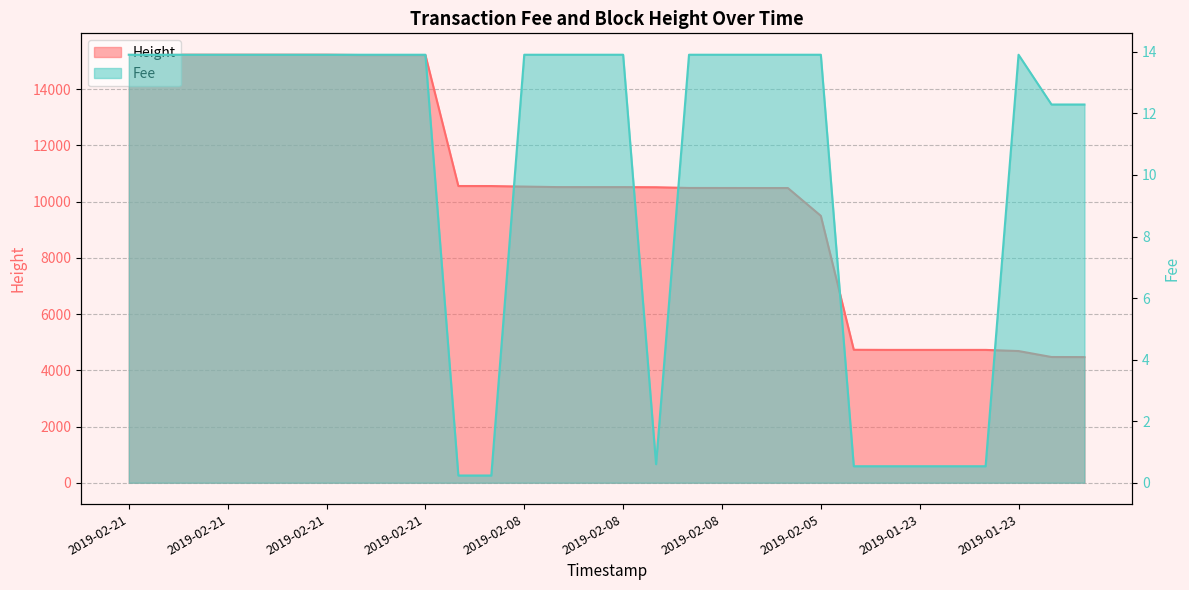

List the labels in order of Fee value, smallest first.

2019-02-08 20:56:52, 2019-02-08 20:55:23, 2019-01-23 14:49:21, 2019-01-23 14:31:22, 2019-01-23 14:31:22, 2019-01-23 14:31:22, 2019-01-23 14:31:22, 2019-02-08 18:19:24, 2019-01-22 21:15:40, 2019-01-22 21:10:40, 2019-02-21 21:49:38, 2019-02-21 21:49:38, 2019-02-21 21:49:38, 2019-02-21 21:49:38, 2019-02-21 21:49:38, 2019-02-21 21:49:38, 2019-02-21 21:49:38, 2019-02-21 20:56:22, 2019-02-21 20:56:22, 2019-02-21 20:56:22, 2019-02-08 20:01:44, 2019-02-08 18:55:19, 2019-02-08 18:53:00, 2019-02-08 18:53:00, 2019-02-08 16:40:19, 2019-02-08 16:34:09, 2019-02-08 16:27:47, 2019-02-08 16:27:47, 2019-02-05 22:17:44, 2019-01-23 11:43:47